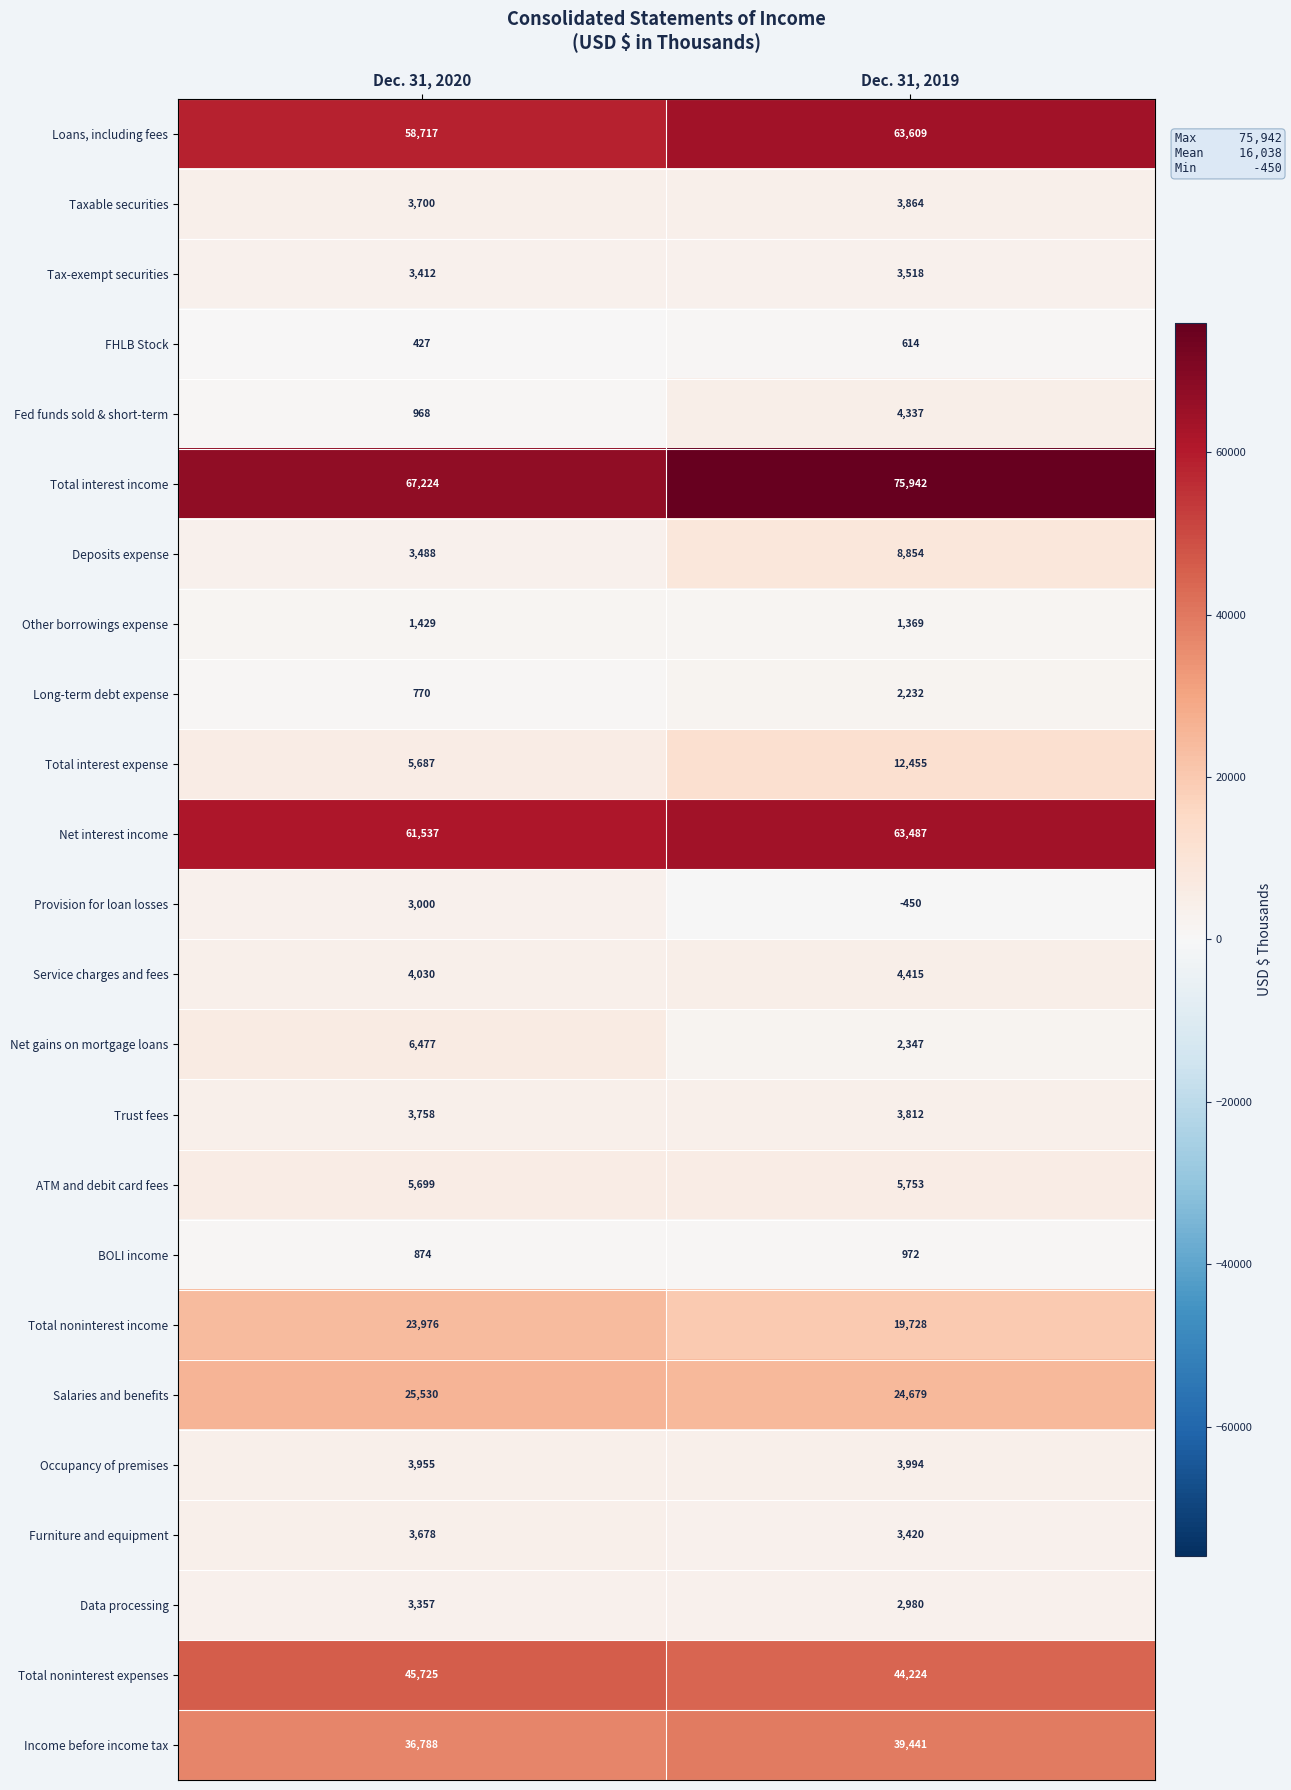

What is the average value of the Net interest income series?

62512